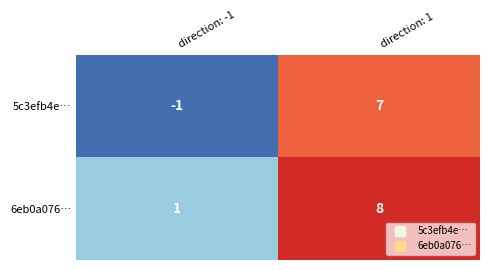

At which category is the sum across all series the highest?

direction: 1